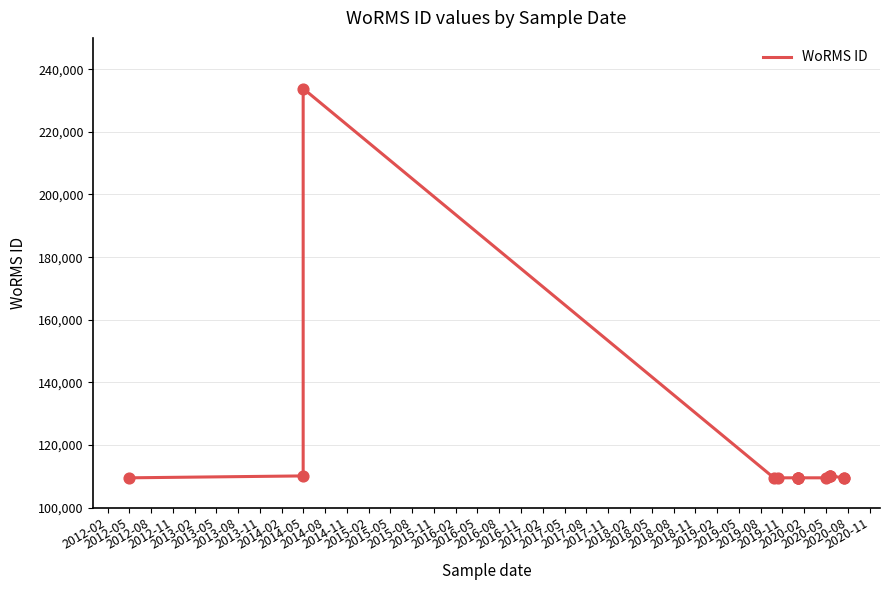

Between 2012-08 and 2013-11, which is larger?

2012-08